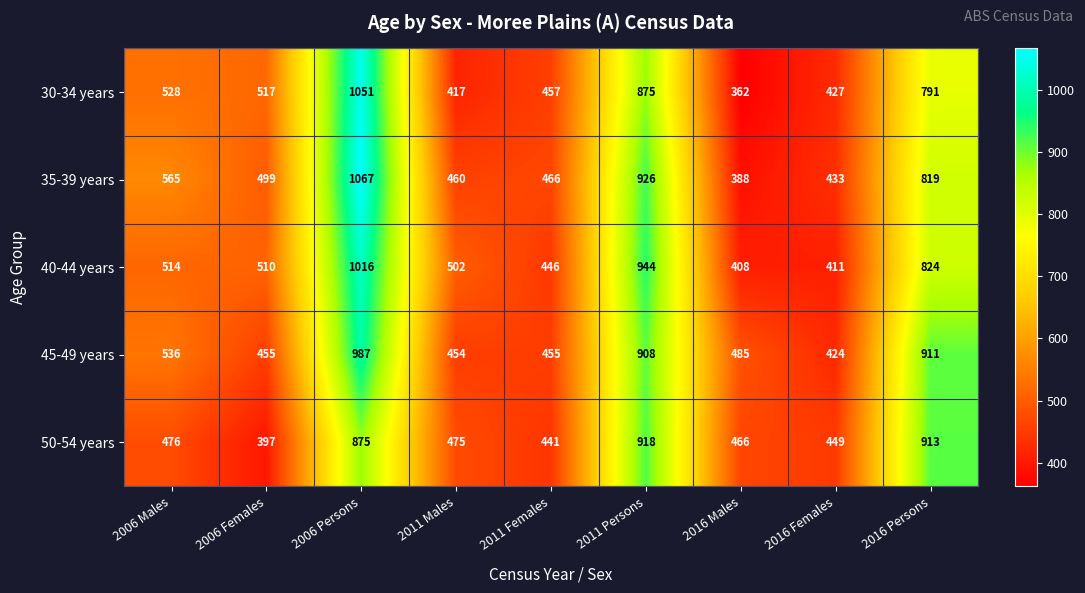

What is the smallest value displayed?

362